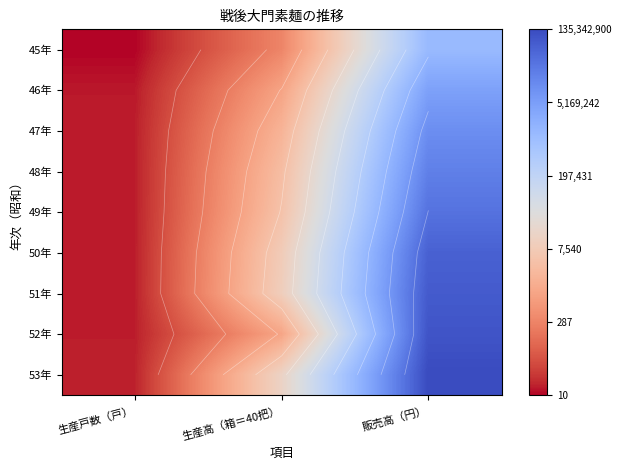

List the labels in order of 53年 value, largest first.

販売高（円）, 生産高（箱＝40把）, 生産戸数（戸）